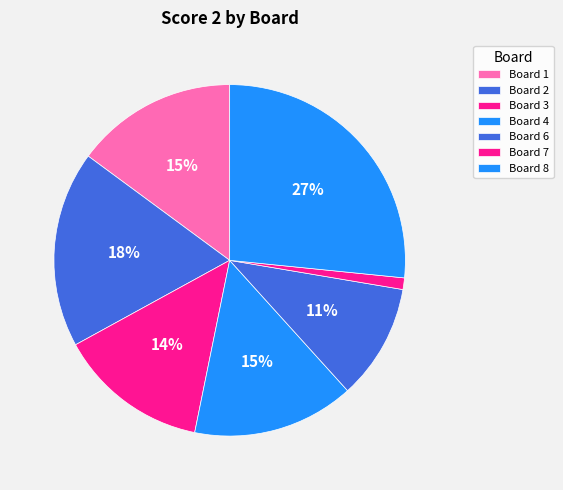

How many slices are in this pie chart?

7